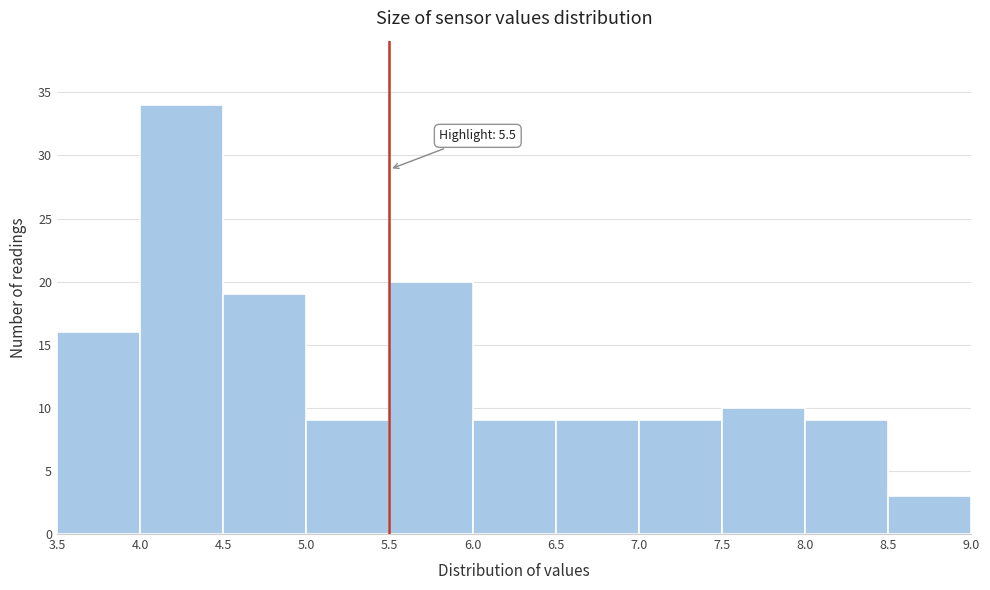

Over which range of the x-axis is the bar tallest?

4.0 to 4.5